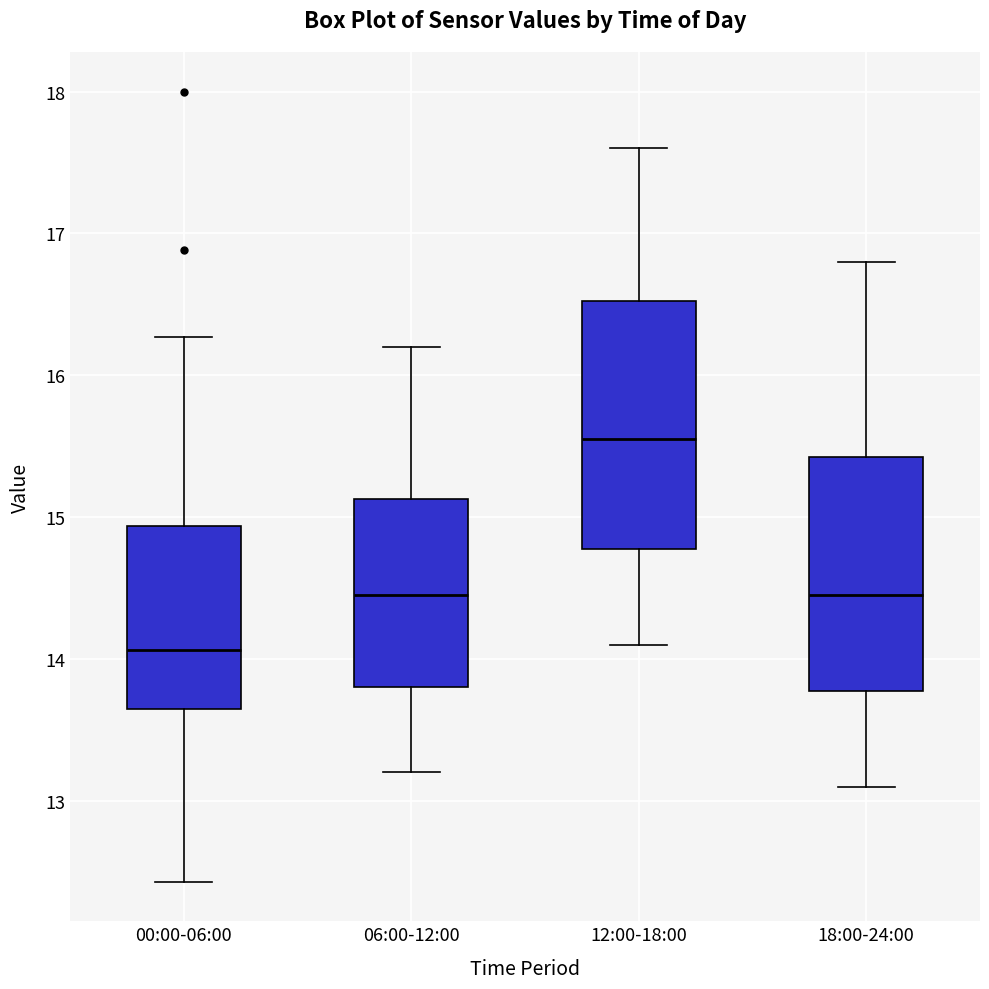

Where is the lower edge of the box for 00:00-06:00 on the y-axis? The values are not printed on the chart, so give them approximately, as read against the axis.

13.7